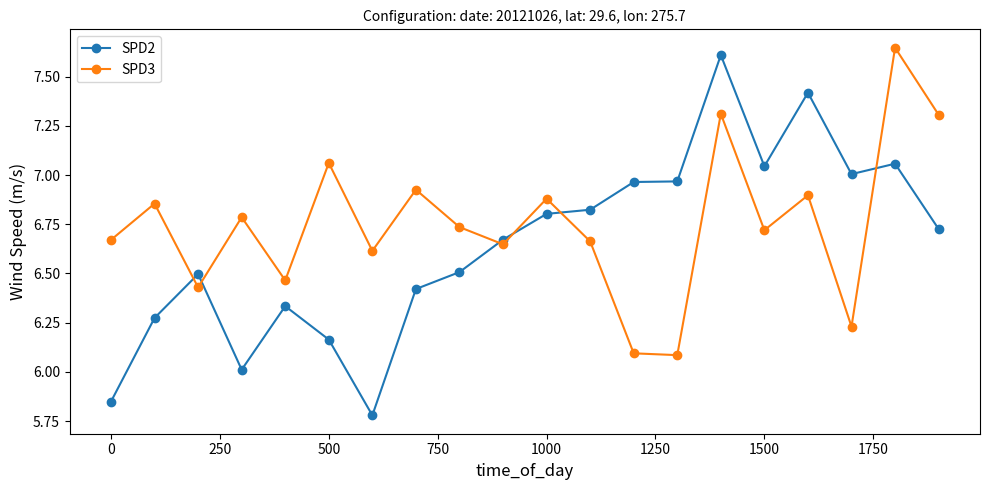

How many times do SPD2 and SPD3 cross each other?

6